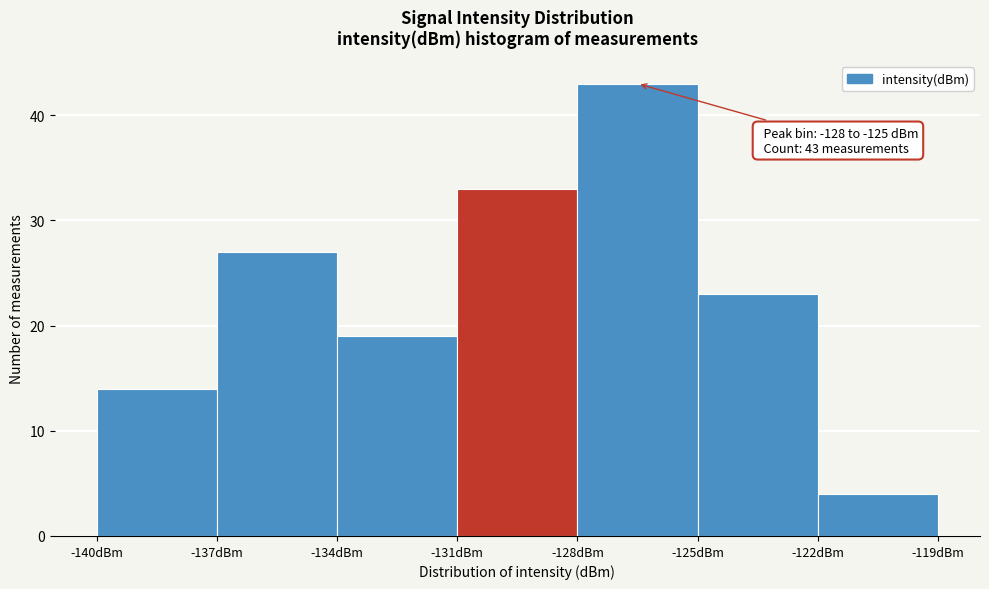

Which range on the x-axis has the tallest bar?

-128 to -125